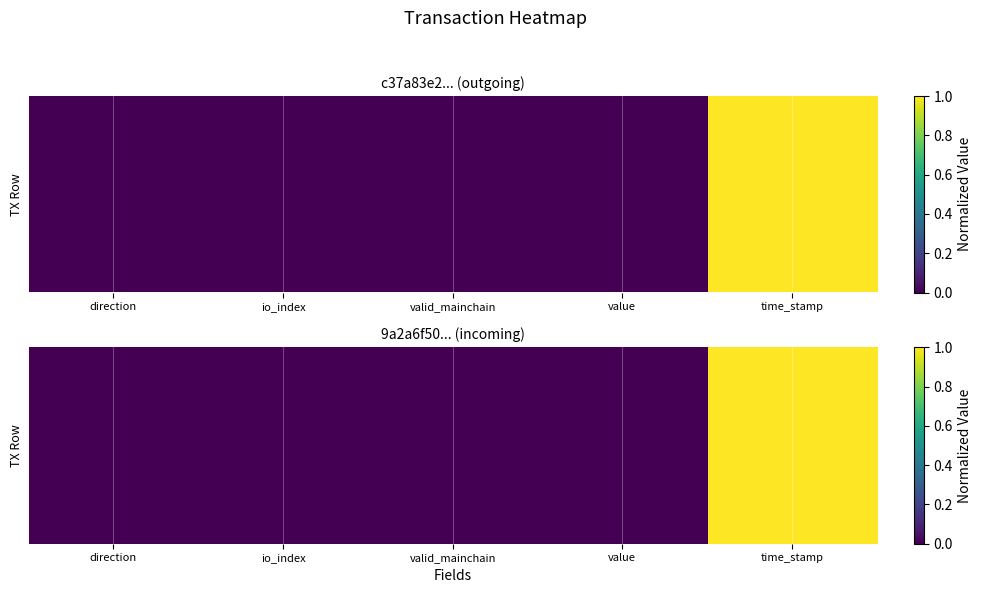

Rank the categories by value from lowest to highest.

direction, valid_mainchain, io_index, value, time_stamp